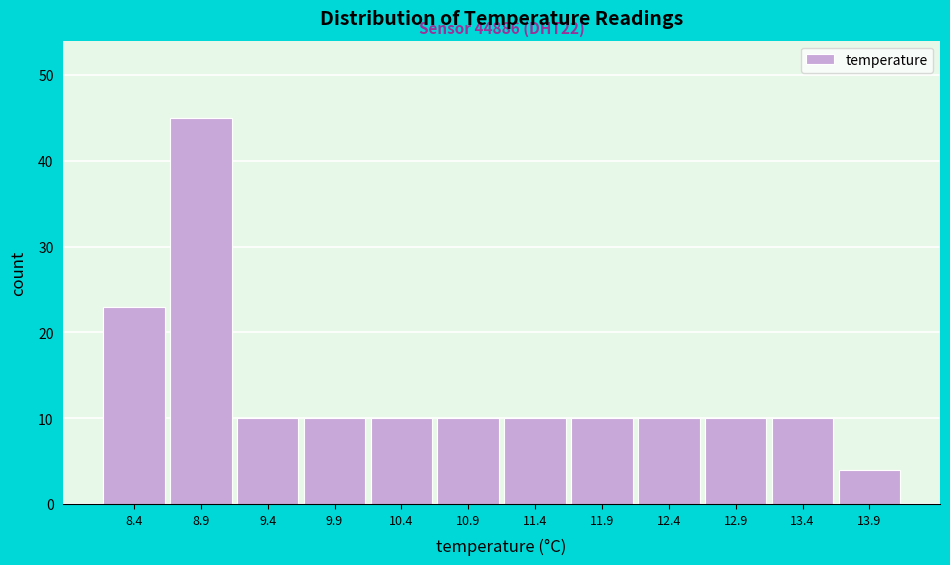

Reading right to left, transcribe all the data shown in this chart.

4	10	10	10	10	10	10	10	10	10	45	23